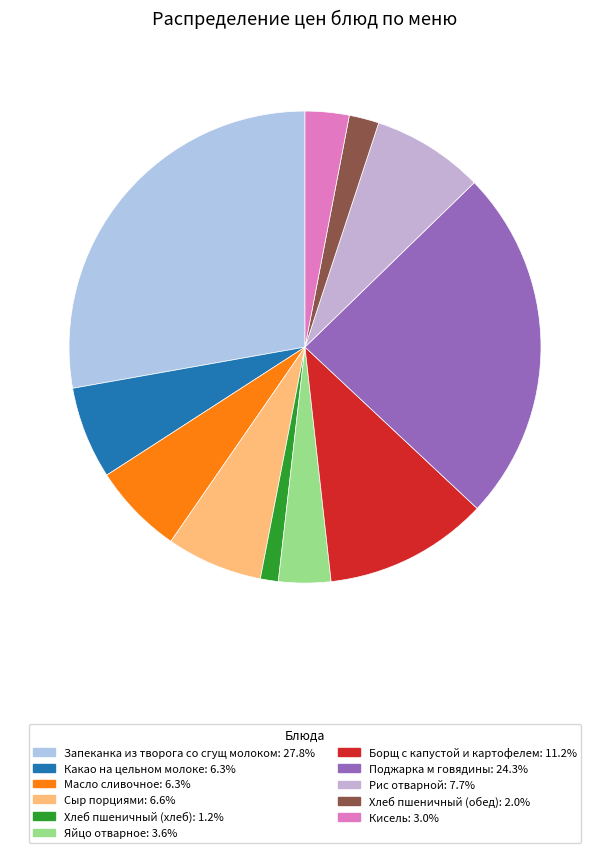

To the nearest percent, what is the average slice percentage?

9%